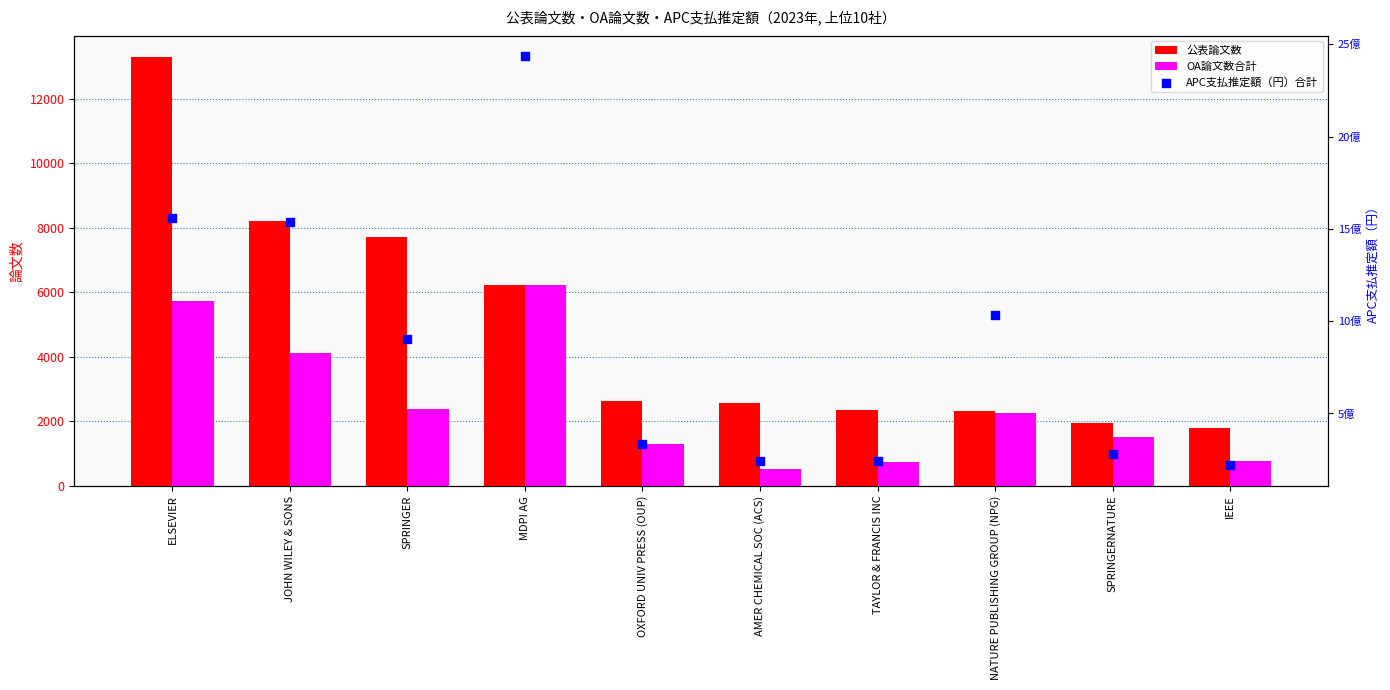

Which series has the largest total across all categories?

APC支払推定額（円）合計